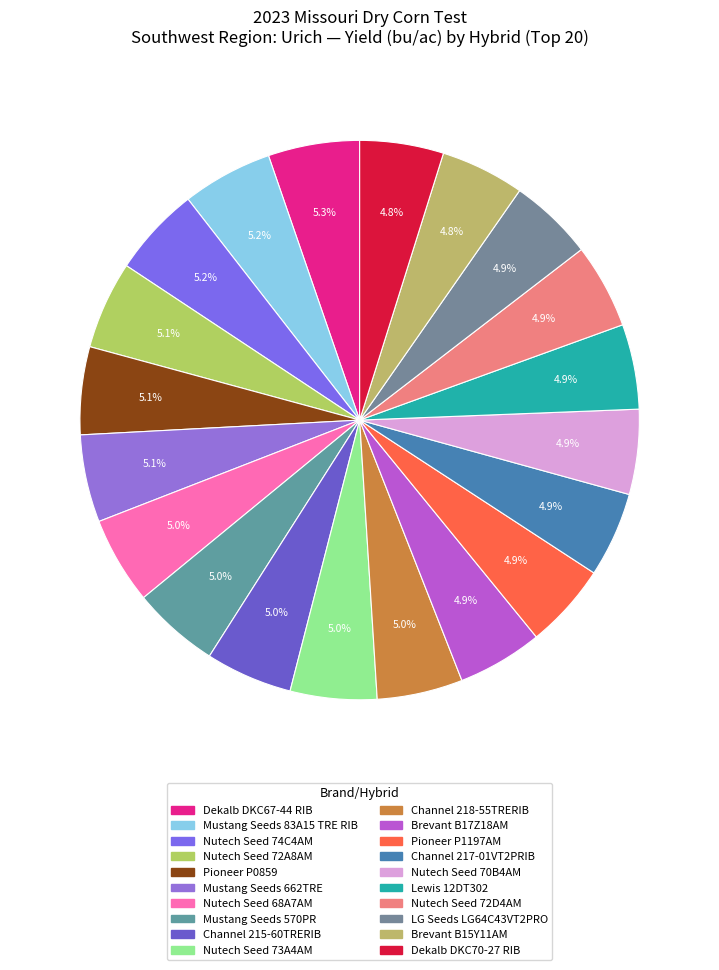

What is the change in value from Dekalb DKC67-44 RIB to Brevant B15Y11AM?

-16.7